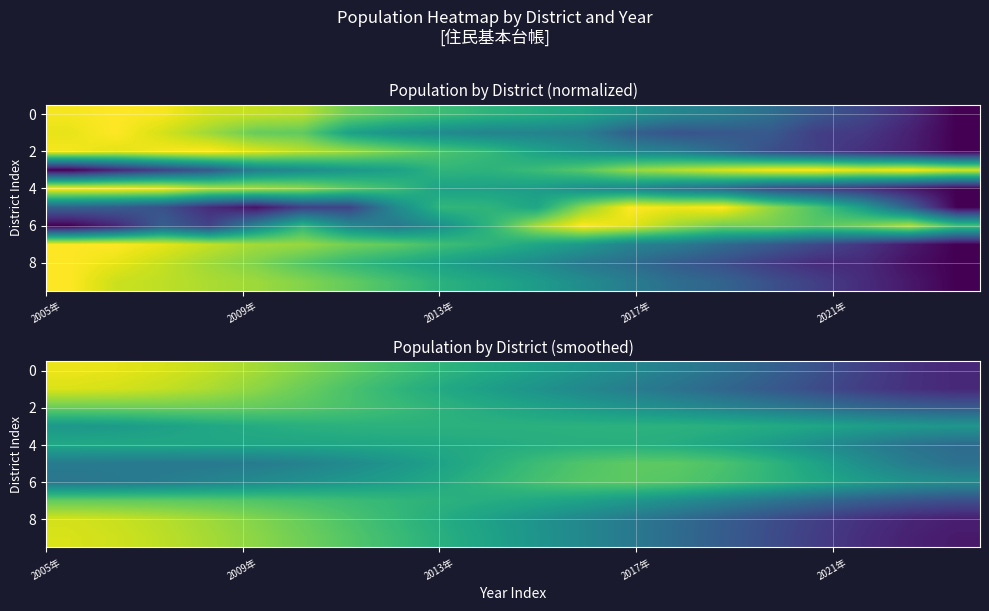

At how many categories does at least one series exceed 0?

20